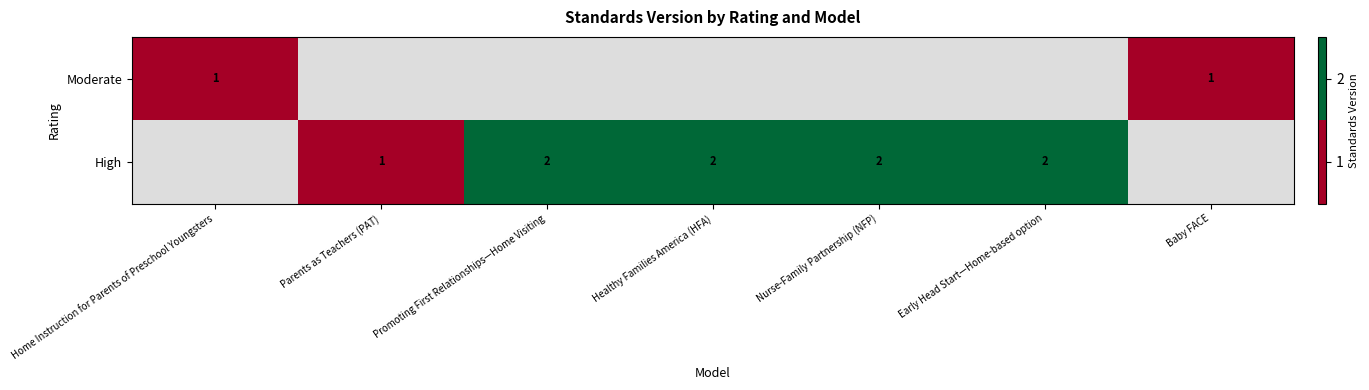

The value of High at Nurse-Family Partnership (NFP) is 1. True or false?

False